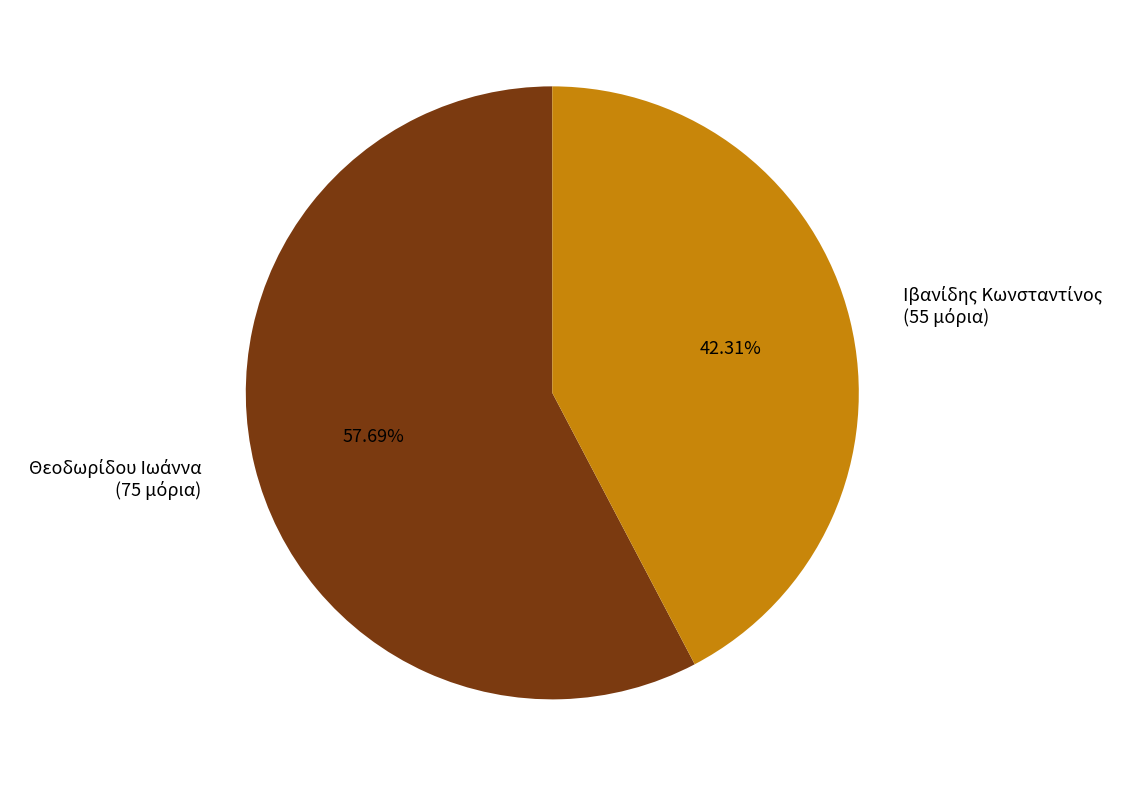

Does any single category account for the majority?

Yes